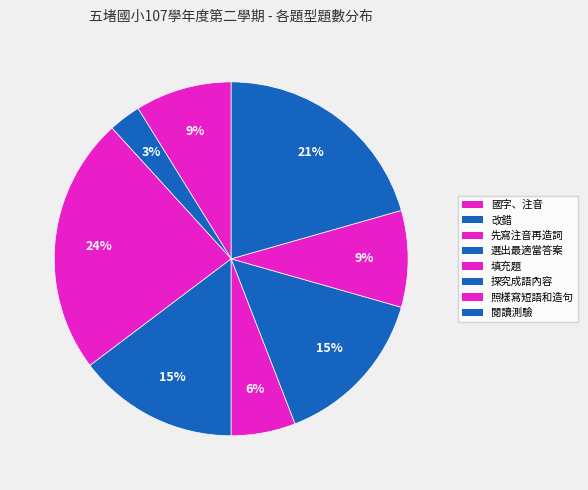

How much of the chart is everything except 填充題?

94.1%